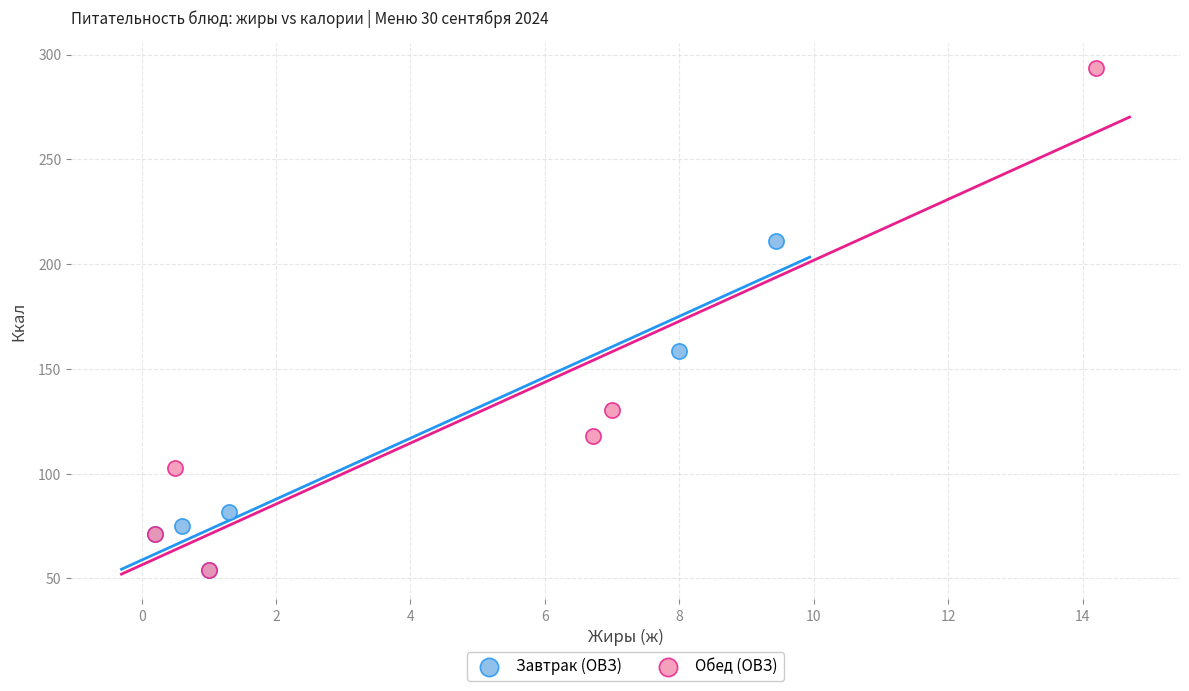

Which series contains the highest Y value?

Обед (ОВЗ)